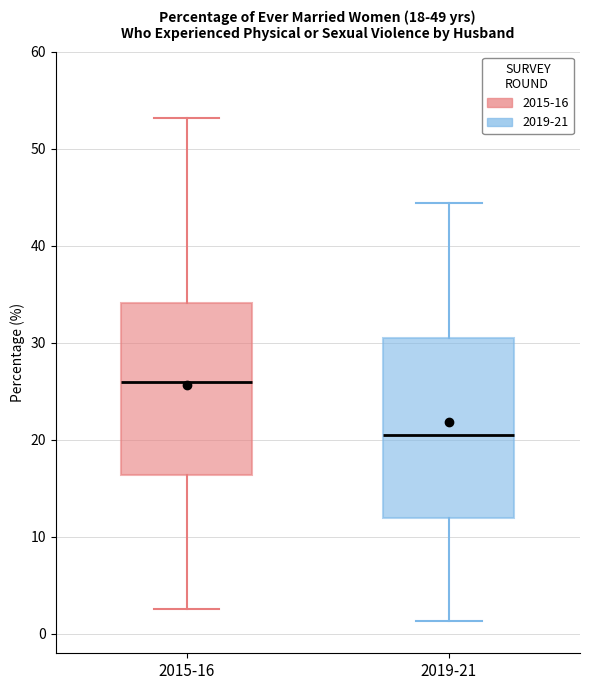

Which box has the lowest median line?

2019-21